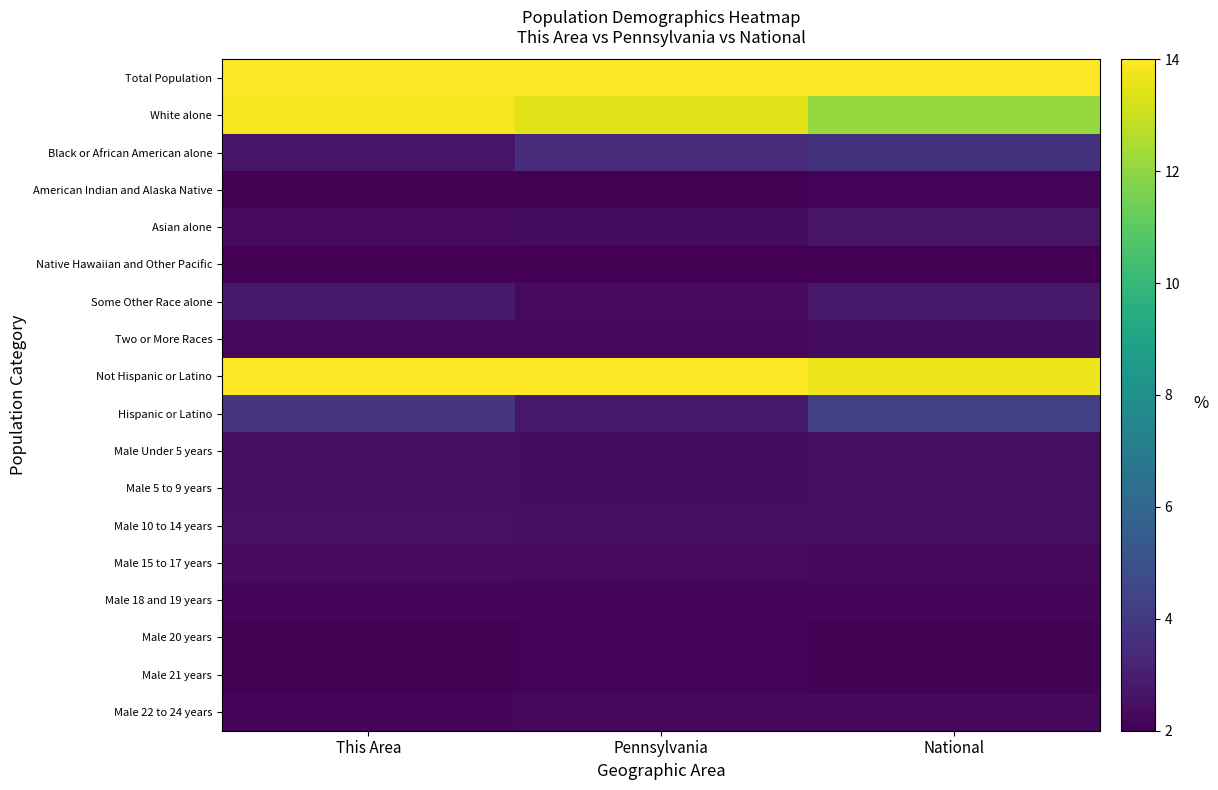

Reading left to right, what are all the values shown in this chart?

Total Population: This Area=16.0	Pennsylvania=16.0	National=16.0
White alone: This Area=13.8	Pennsylvania=13.5	National=12.1
Black or African American alone: This Area=2.7	Pennsylvania=3.5	National=3.7
American Indian and Alaska Native: This Area=2.0	Pennsylvania=2.0	National=2.1
Asian alone: This Area=2.4	Pennsylvania=2.4	National=2.6
Native Hawaiian and Other Pacific: This Area=2.0	Pennsylvania=2.0	National=2.0
Some Other Race alone: This Area=2.8	Pennsylvania=2.3	National=2.8
Two or More Races: This Area=2.3	Pennsylvania=2.3	National=2.4
Not Hispanic or Latino: This Area=14.2	Pennsylvania=15.2	National=13.7
Hispanic or Latino: This Area=3.8	Pennsylvania=2.8	National=4.3
Male Under 5 years: This Area=2.5	Pennsylvania=2.4	National=2.4
Male 5 to 9 years: This Area=2.5	Pennsylvania=2.4	National=2.4
Male 10 to 14 years: This Area=2.5	Pennsylvania=2.4	National=2.5
Male 15 to 17 years: This Area=2.3	Pennsylvania=2.3	National=2.3
Male 18 and 19 years: This Area=2.2	Pennsylvania=2.2	National=2.2
Male 20 years: This Area=2.1	Pennsylvania=2.1	National=2.1
Male 21 years: This Area=2.1	Pennsylvania=2.1	National=2.1
Male 22 to 24 years: This Area=2.2	Pennsylvania=2.3	National=2.3